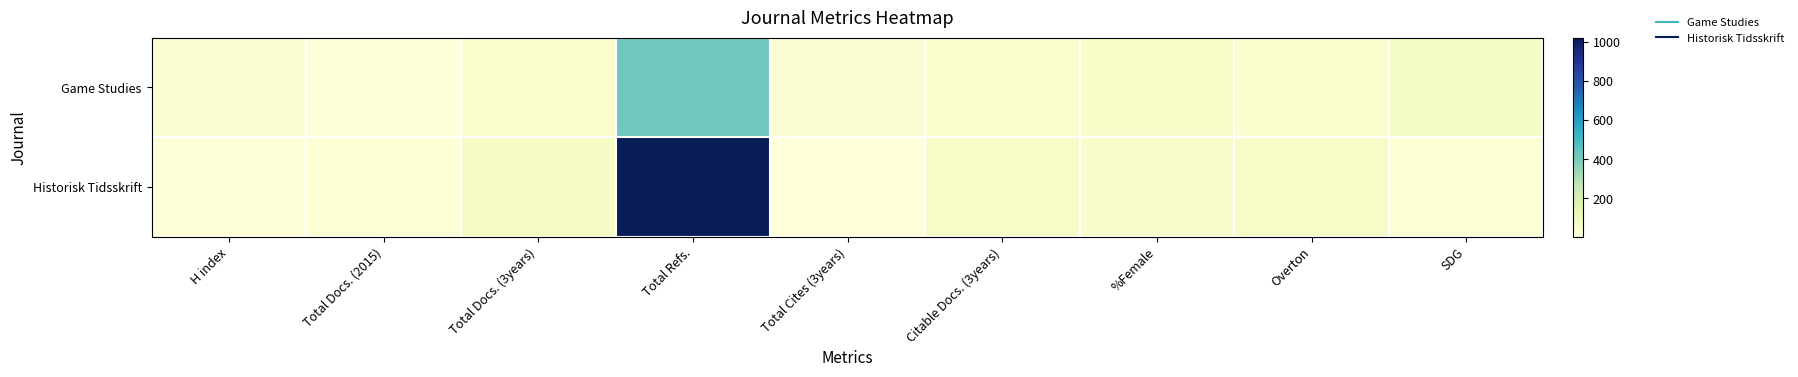

What is the total value across all series at Total Docs. (2015)?

31